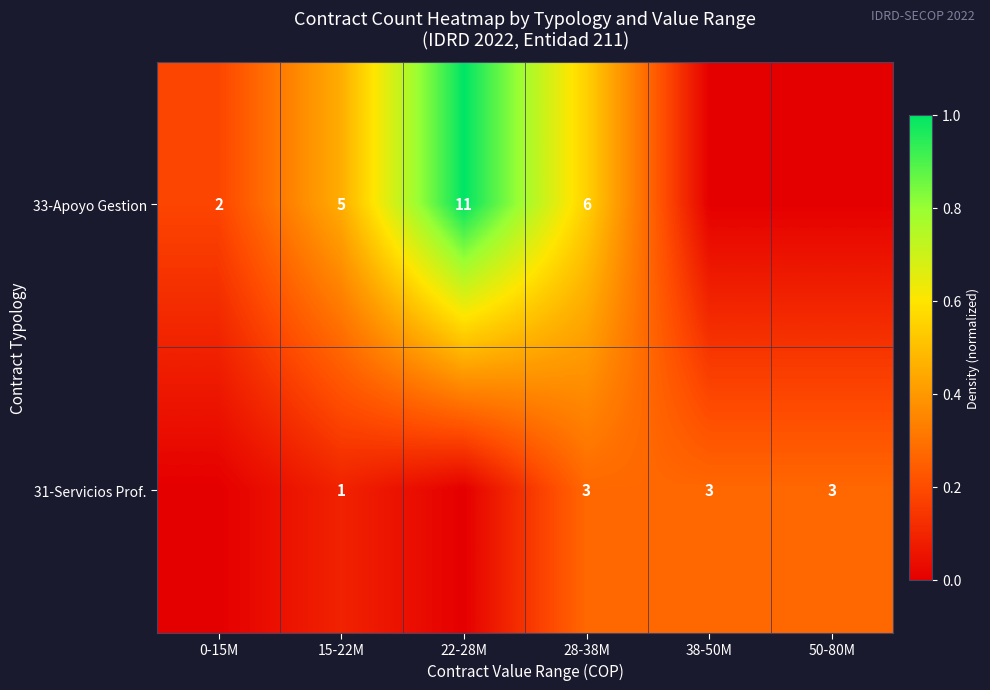

Count the number of categories in the chart.

6